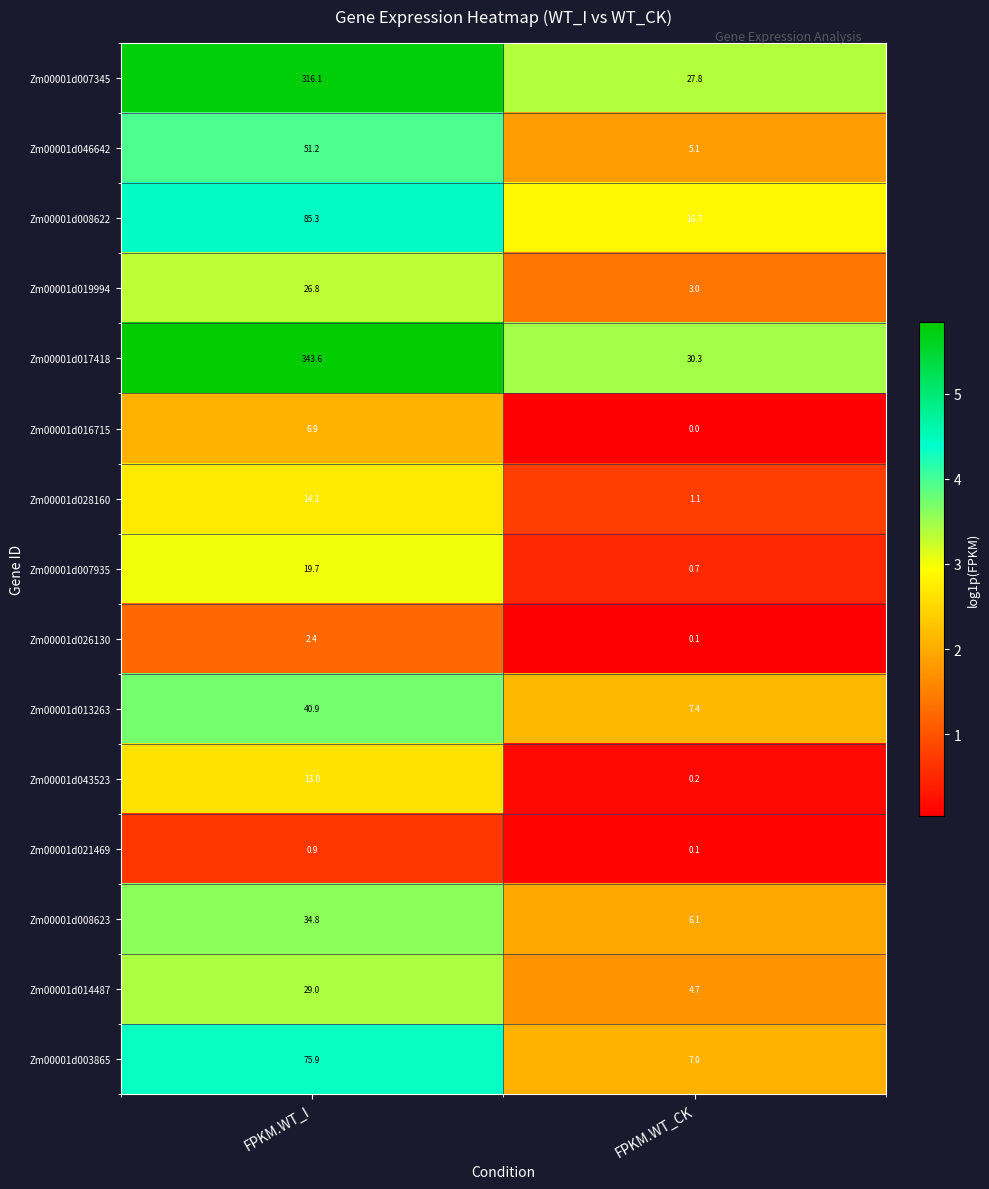

Is the value of Zm00001d043523 at FPKM.WT_CK greater than the value of Zm00001d003865 at FPKM.WT_I?

No